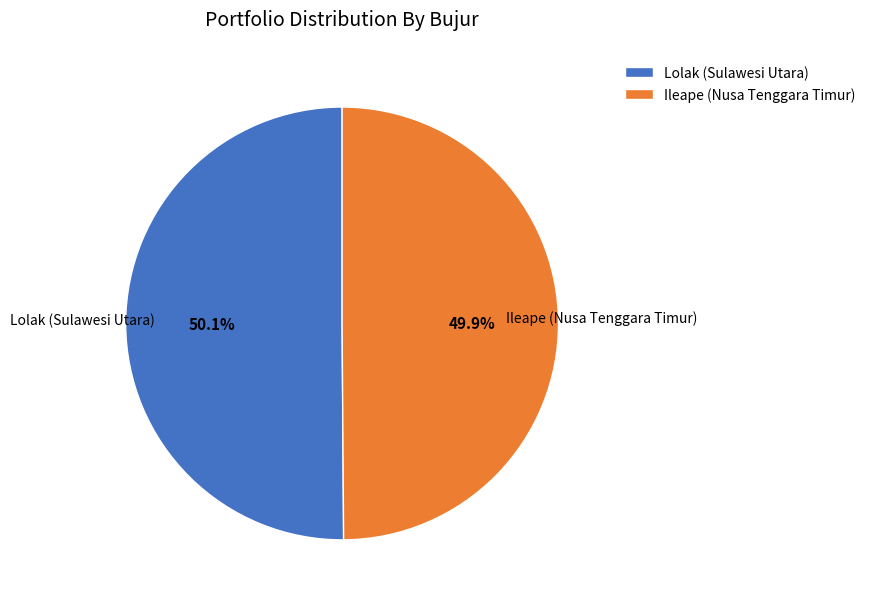

Is there a majority slice in this chart?

Yes